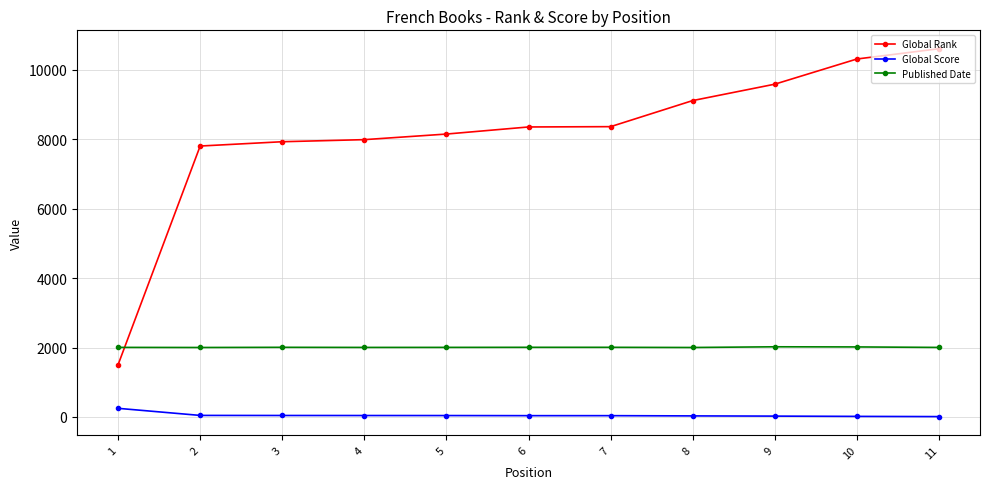

True or false: Published Date and Global Score cross at least once.

False